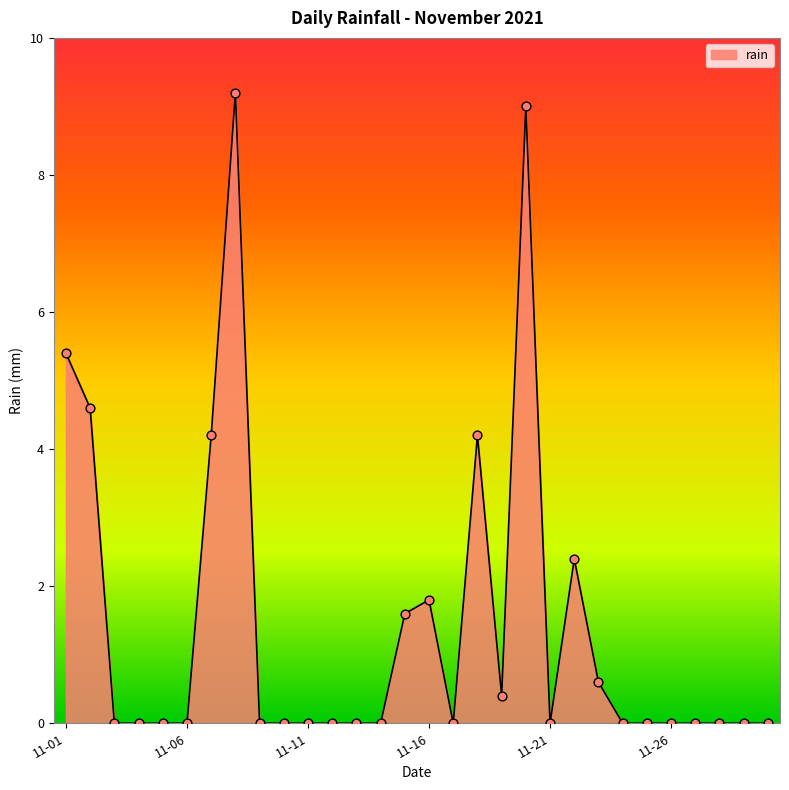

What is the difference between the maximum and minimum values?

9.2